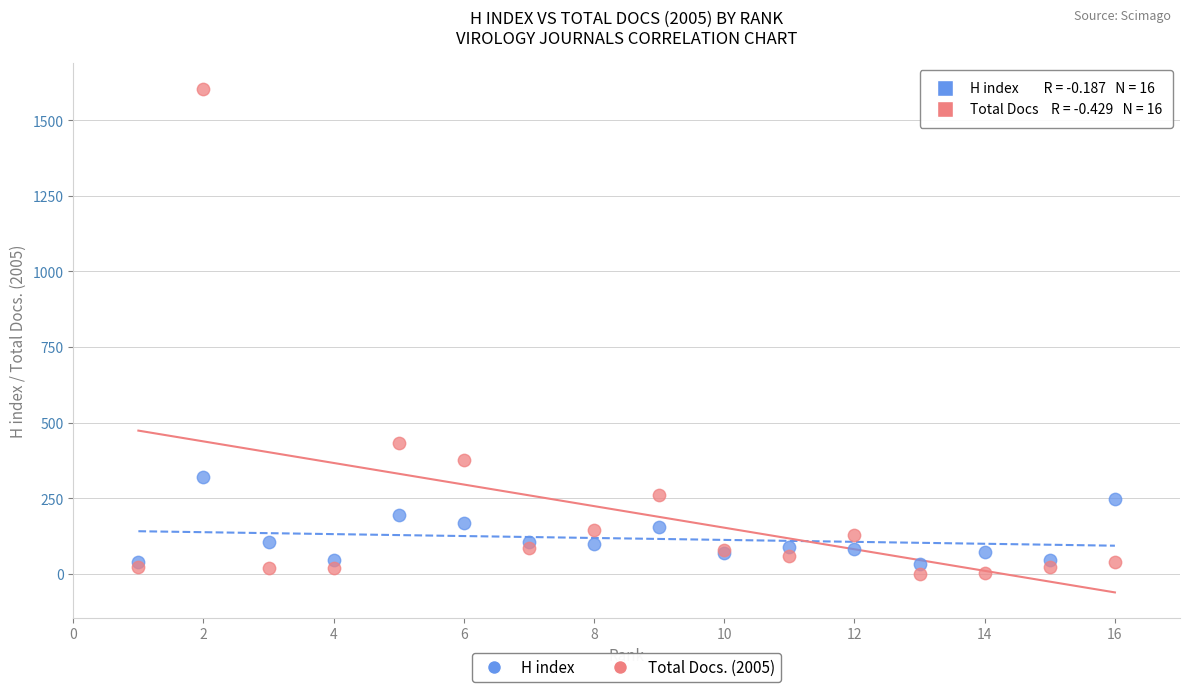

What are all the series names shown in the legend?

H index, Total Docs. (2005)